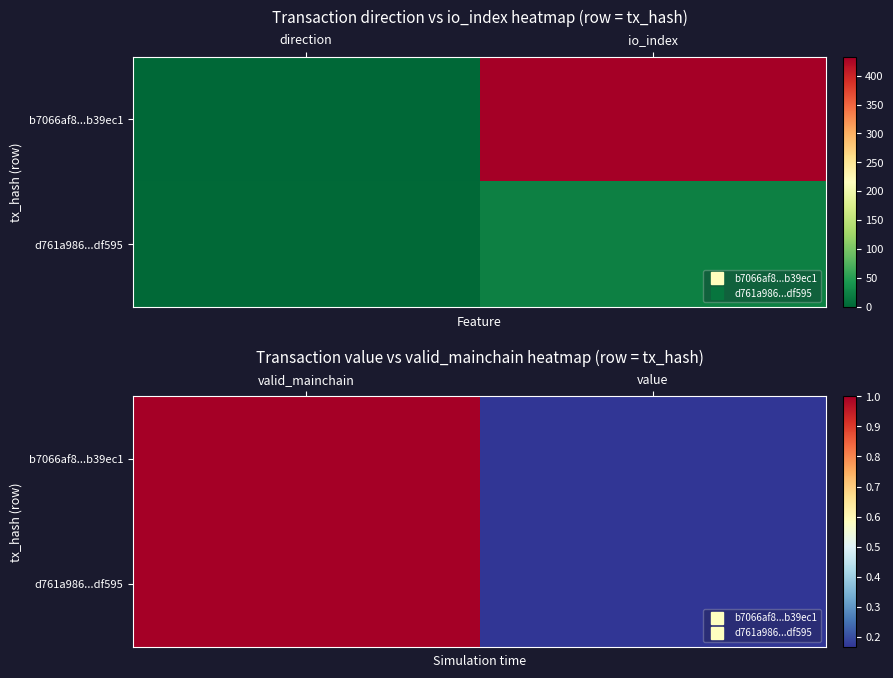

At how many categories does at least one series exceed 0?

2